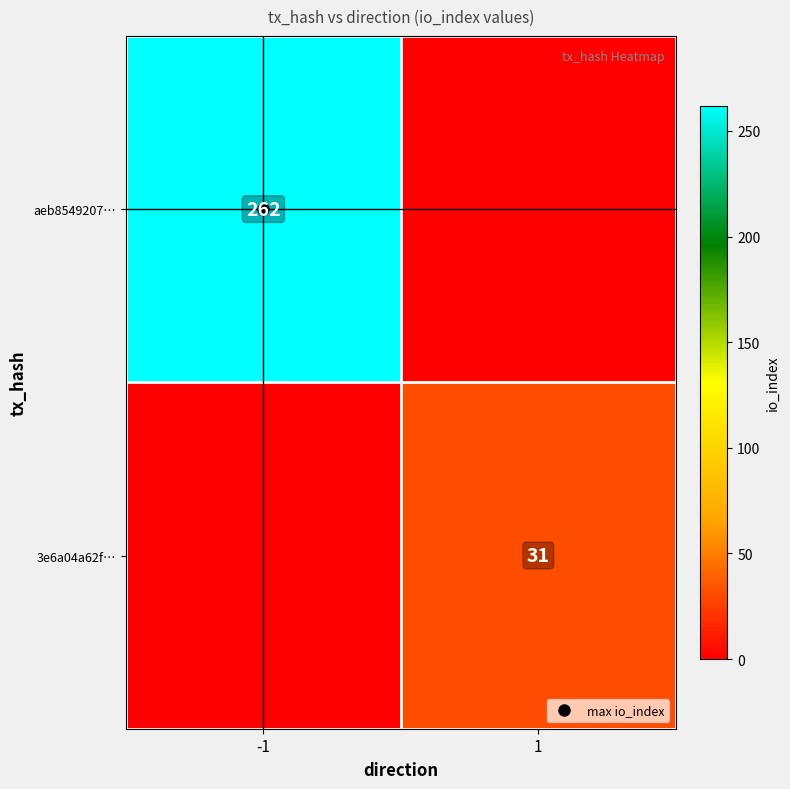

Is it true that 3e6a04a62f… equals 53 at 1?

False